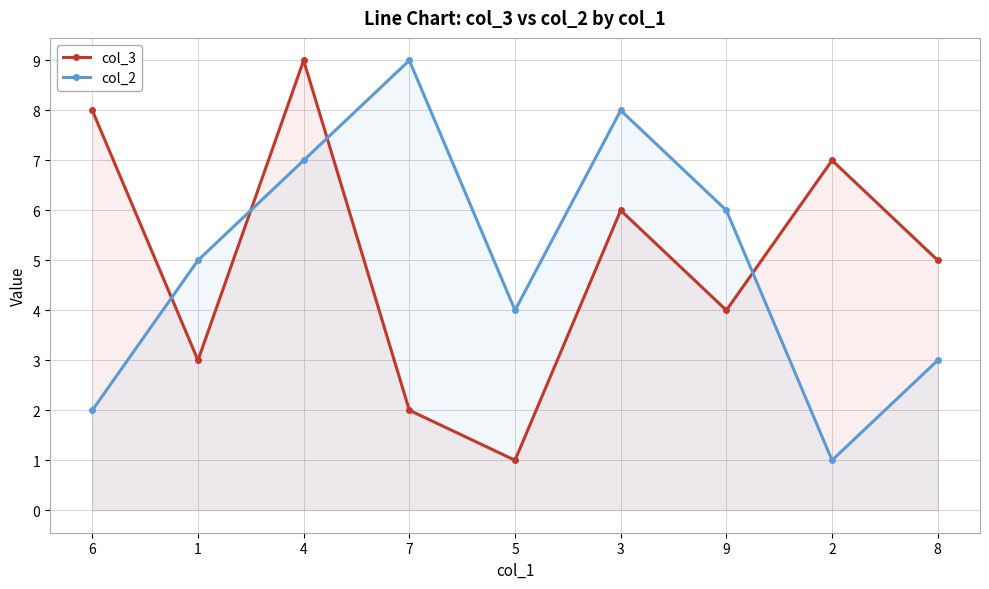

True or false: col_2 and col_3 cross at least once.

True